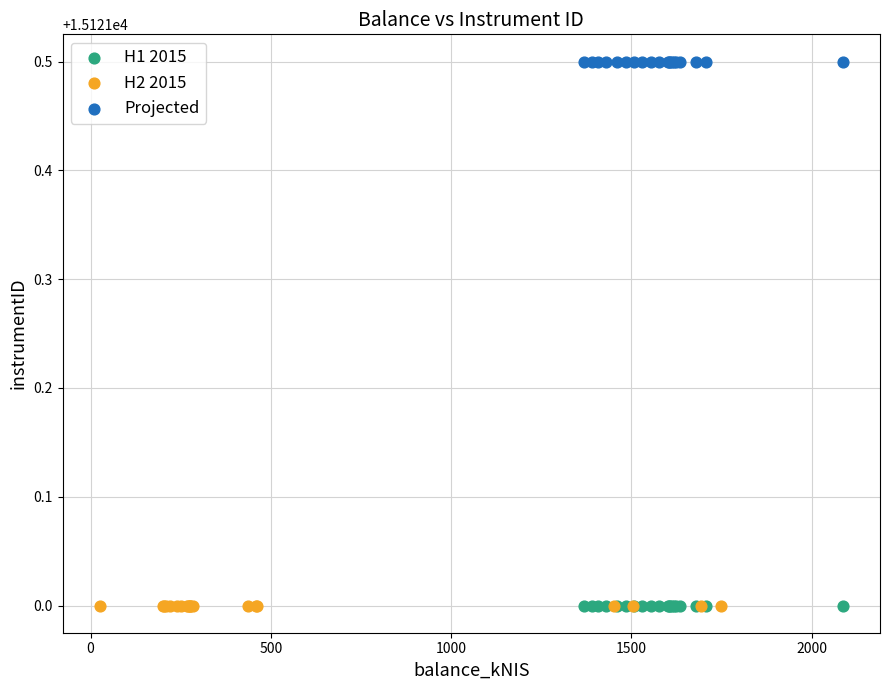

Which series reaches the maximum Y coordinate?

Projected